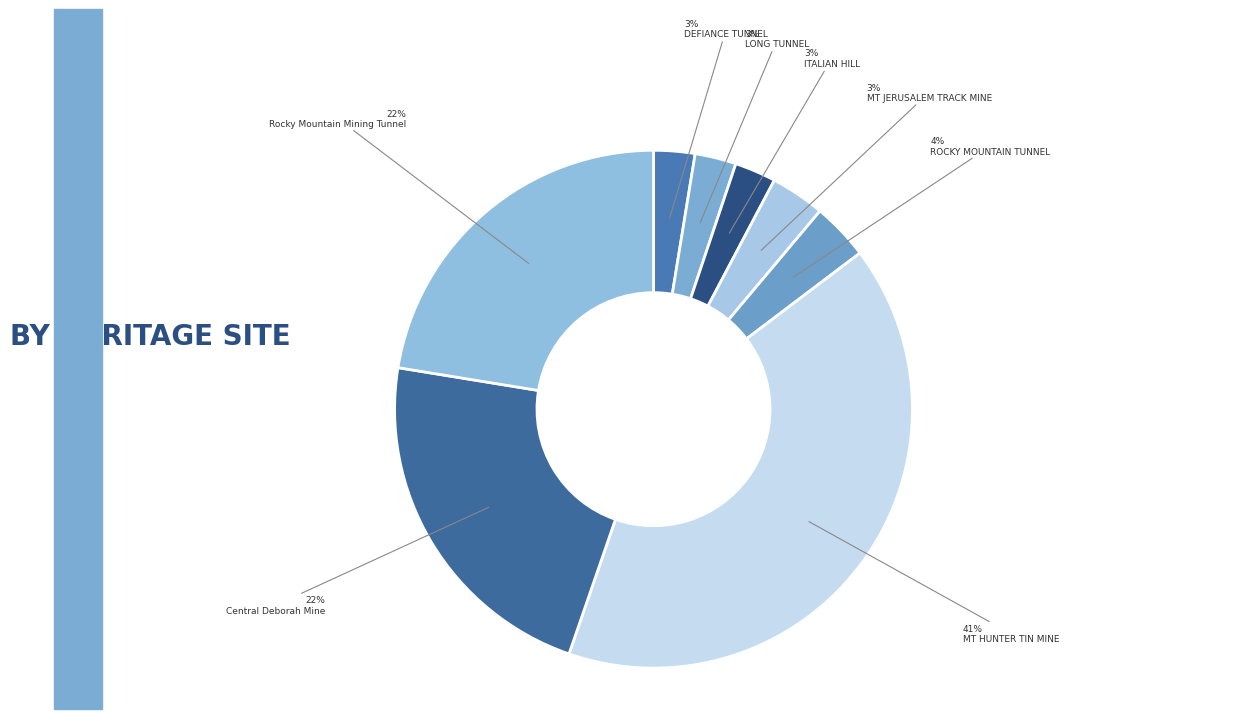

Rank the categories by value from highest to lowest.

MT HUNTER TIN MINE, Rocky Mountain Mining Tunnel, Central Deborah Mine, ROCKY MOUNTAIN TUNNEL, MT JERUSALEM TRACK MINE, ITALIAN HILL, LONG TUNNEL, DEFIANCE TUNNEL